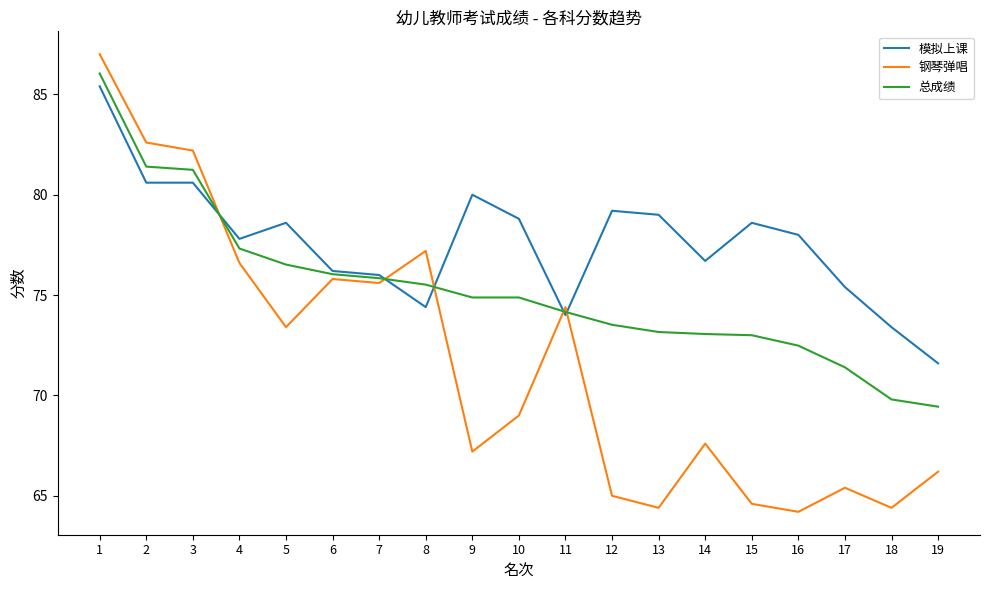

Which series has the widest spread of values?

钢琴弹唱